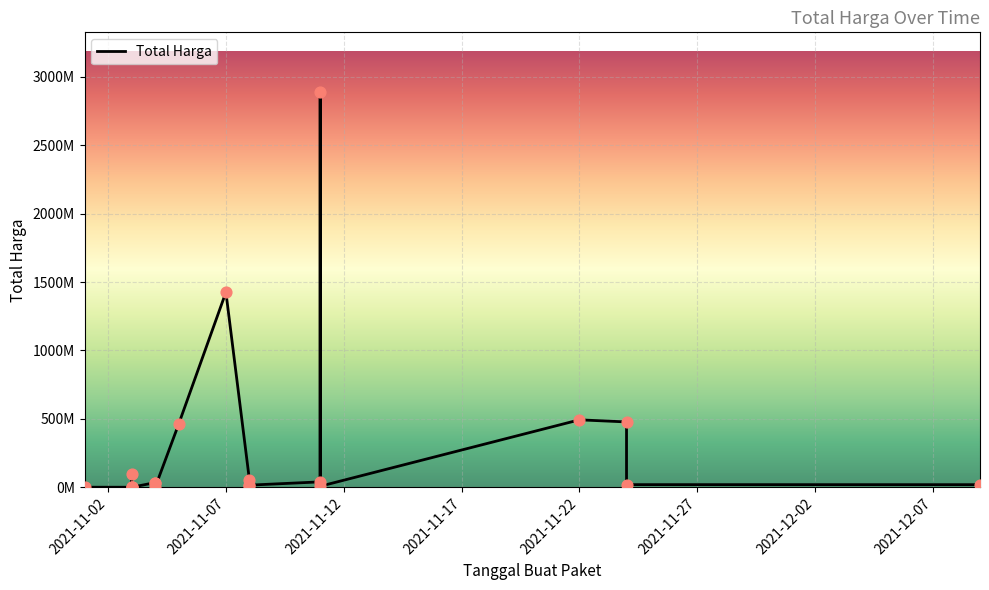

What is the change in value from 2021-11-04 to 2021-11-03?

+2194125